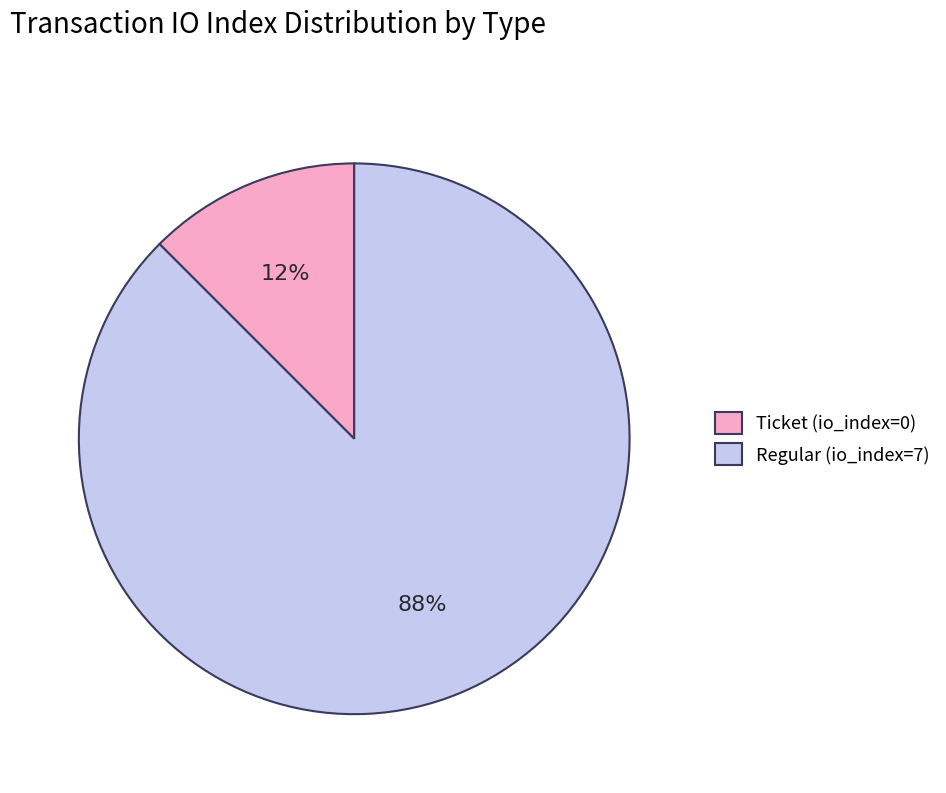

Which has a higher value, Regular (io_index=7) or Ticket (io_index=0)?

Regular (io_index=7)